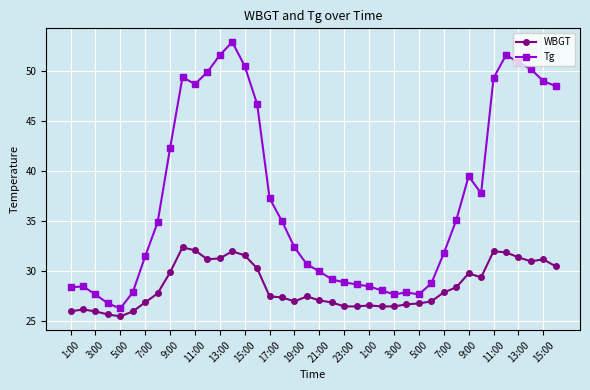

Which series has the largest total across all categories?

Tg